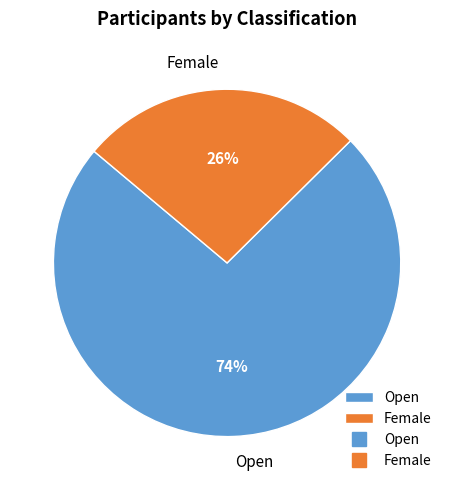

Between Female and Open, which is larger?

Open